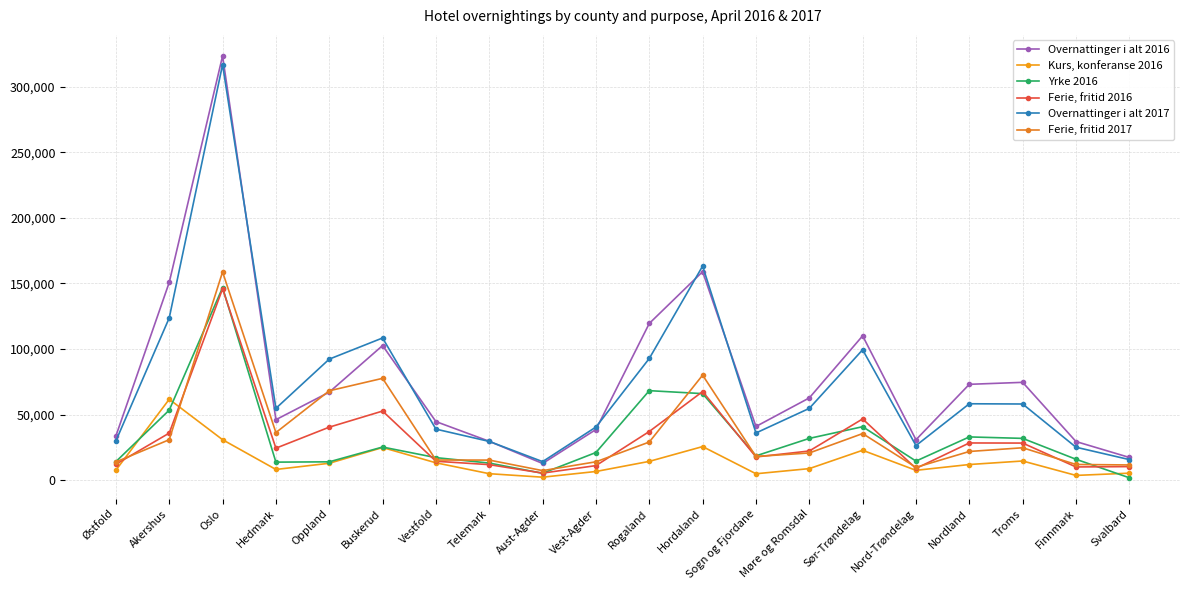

True or false: Yrke 2016 and Overnattinger i alt 2017 cross at least once.

False